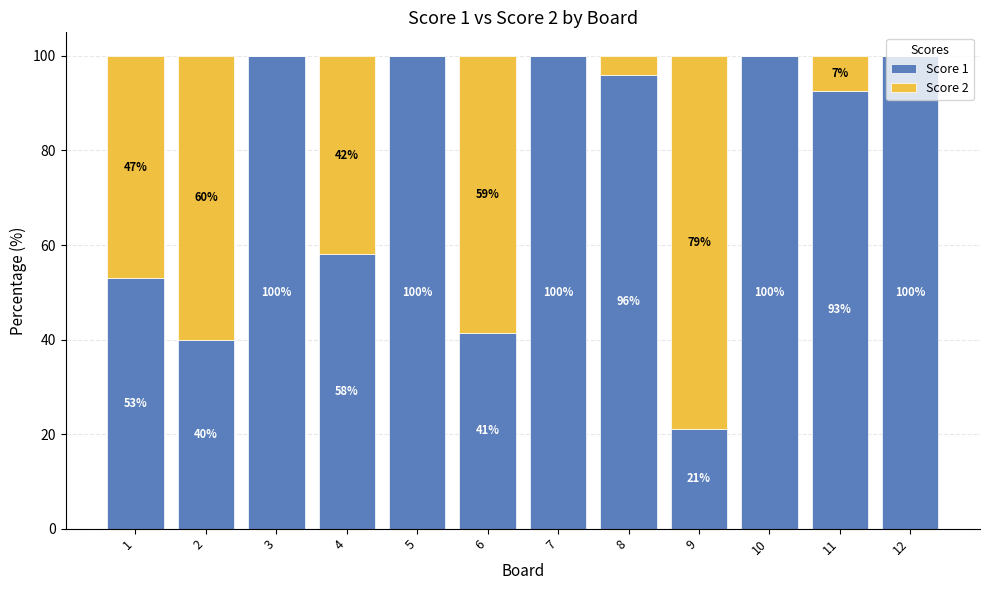

What is the total value across all series at 6?

100.0